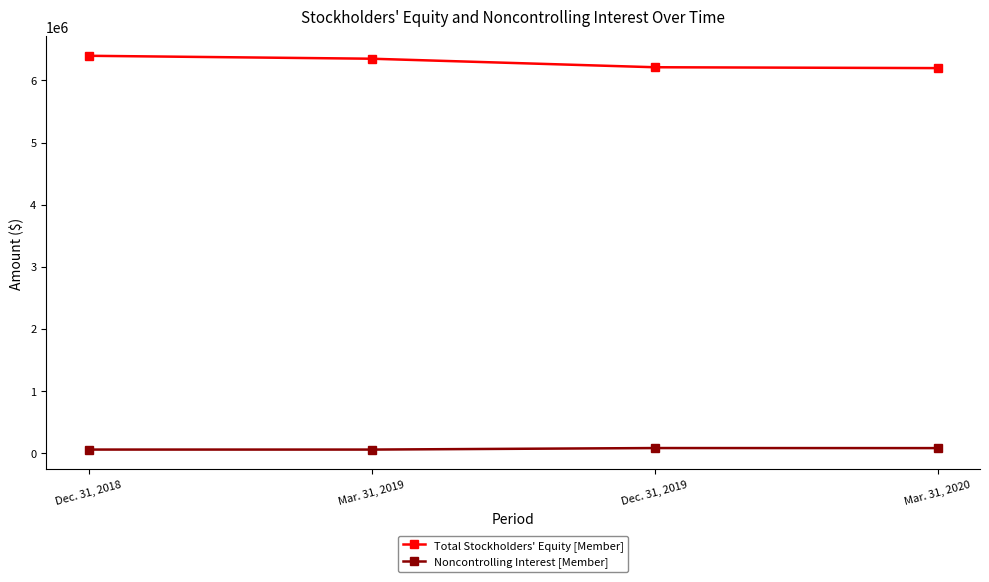

True or false: Noncontrolling Interest [Member] and Total Stockholders' Equity [Member] intersect in this chart.

False